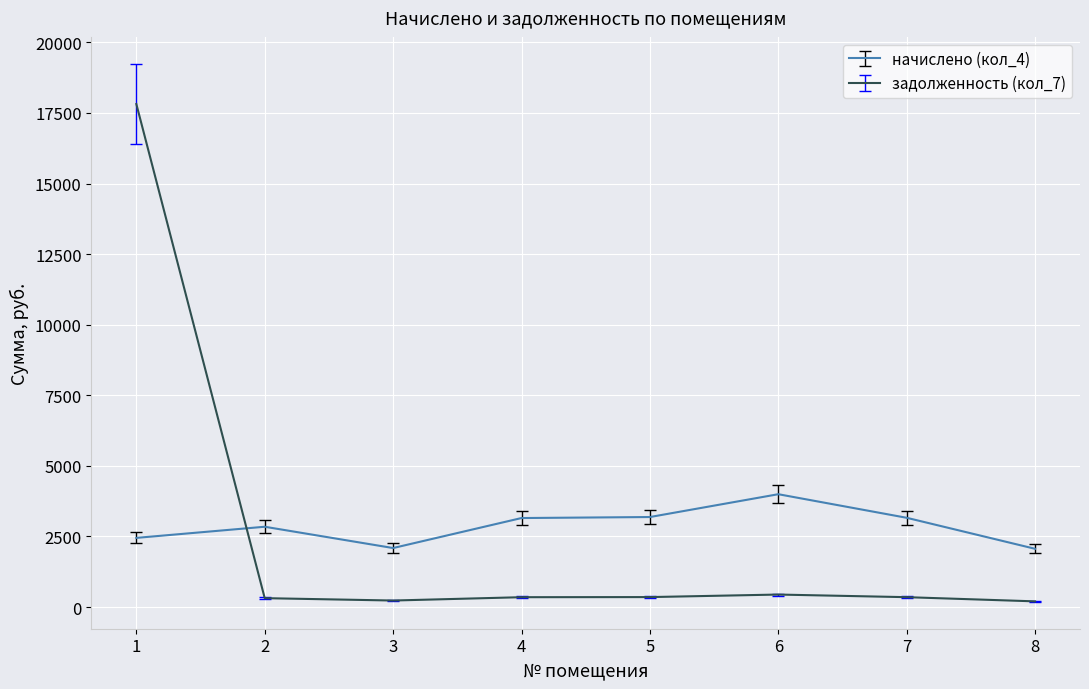

Which series has the widest spread of values?

задолженность (кол_7)